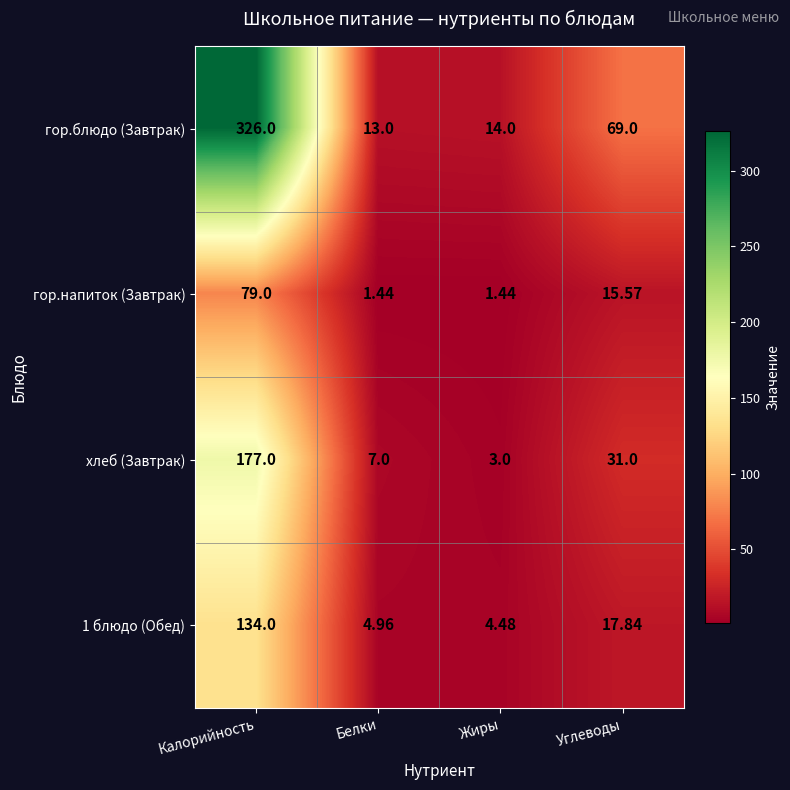

At Калорийность, list the series in order from largest to smallest.

гор.блюдо (Завтрак), хлеб (Завтрак), 1 блюдо (Обед), гор.напиток (Завтрак)